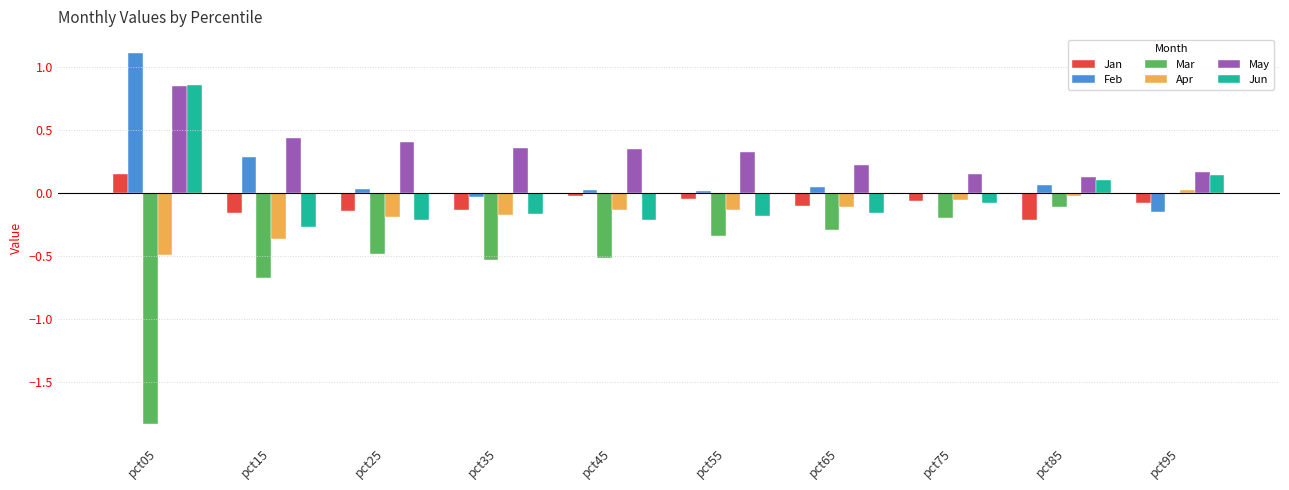

Is it true that Mar equals -0.2 at pct75?

True